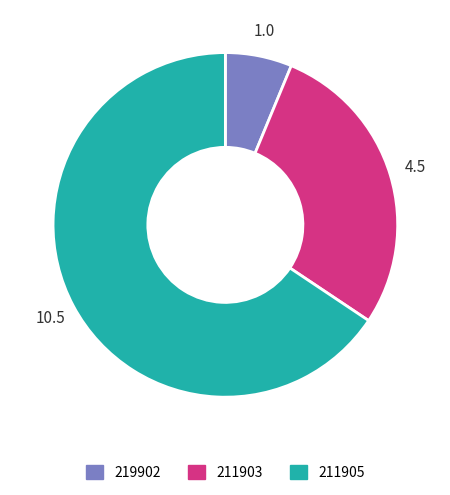

Is there a majority slice in this chart?

Yes